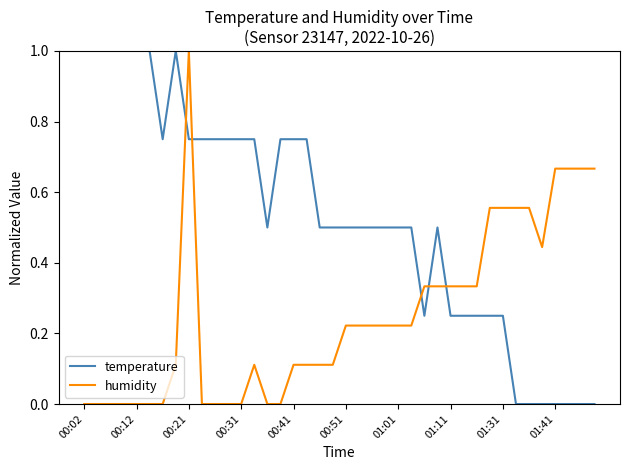

How many lines are shown in the chart?

2